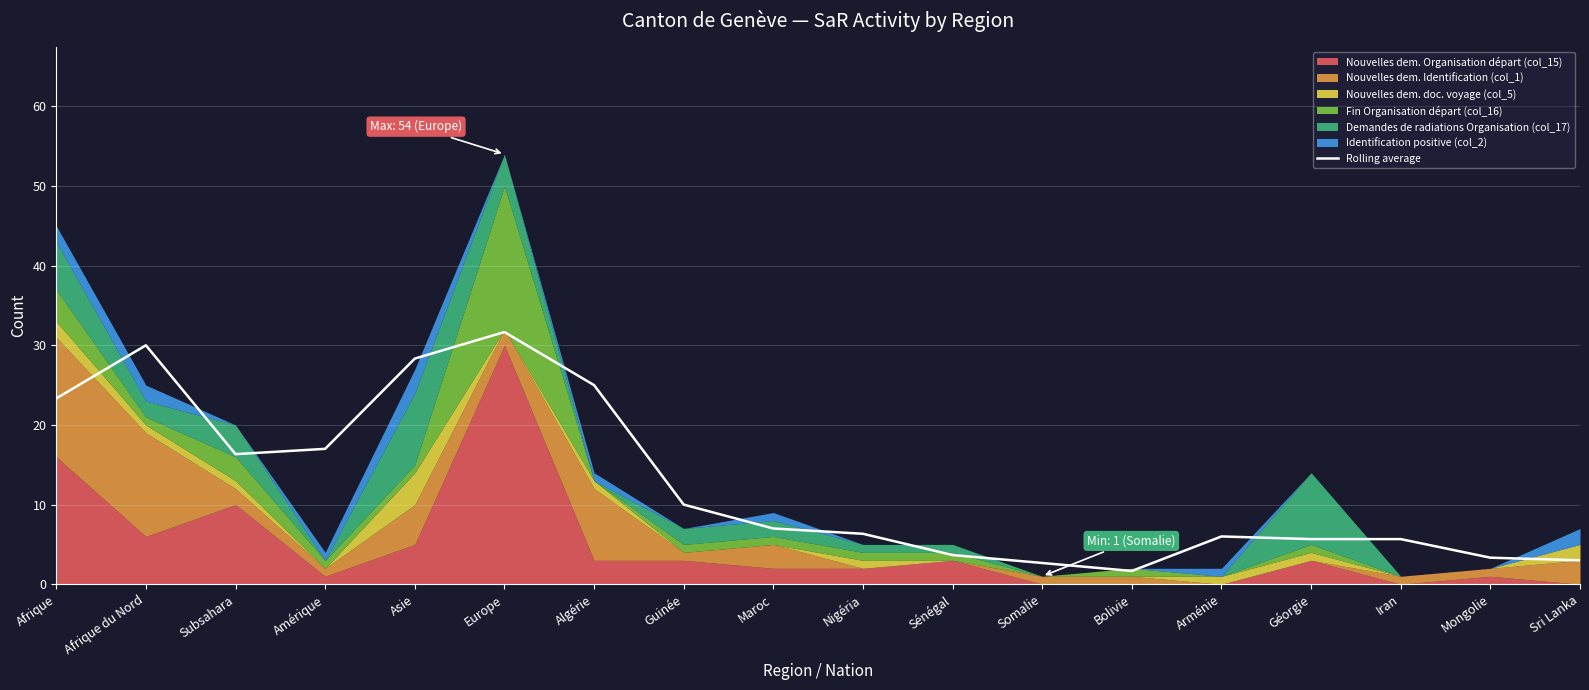

Rank the categories by value from highest to lowest.

Europe, Afrique du Nord, Asie, Algérie, Afrique, Amérique, Subsahara, Guinée, Maroc, Nigéria, Arménie, Géorgie, Iran, Sénégal, Mongolie, Sri Lanka, Somalie, Bolivie